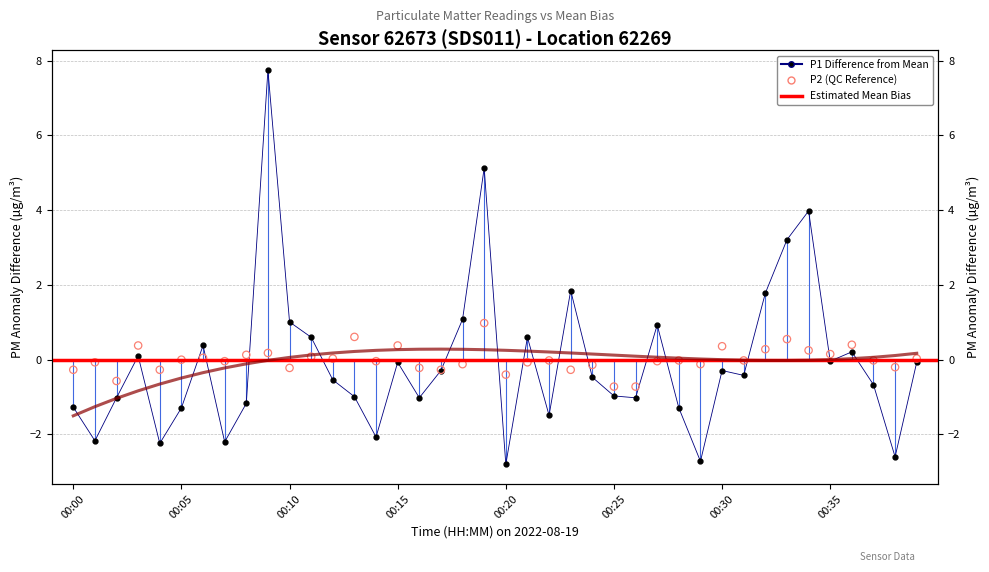

Is the value of P1 at 00:10 greater than the value of P2 at 00:20?

Yes